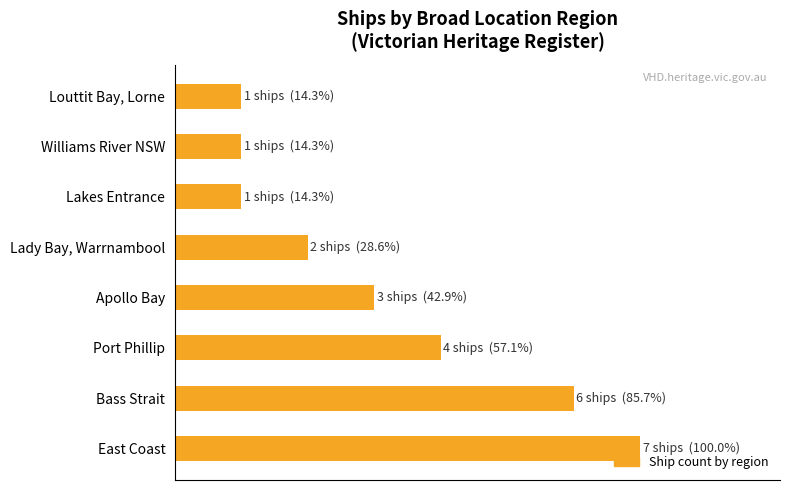

Are the bars horizontal?

Yes